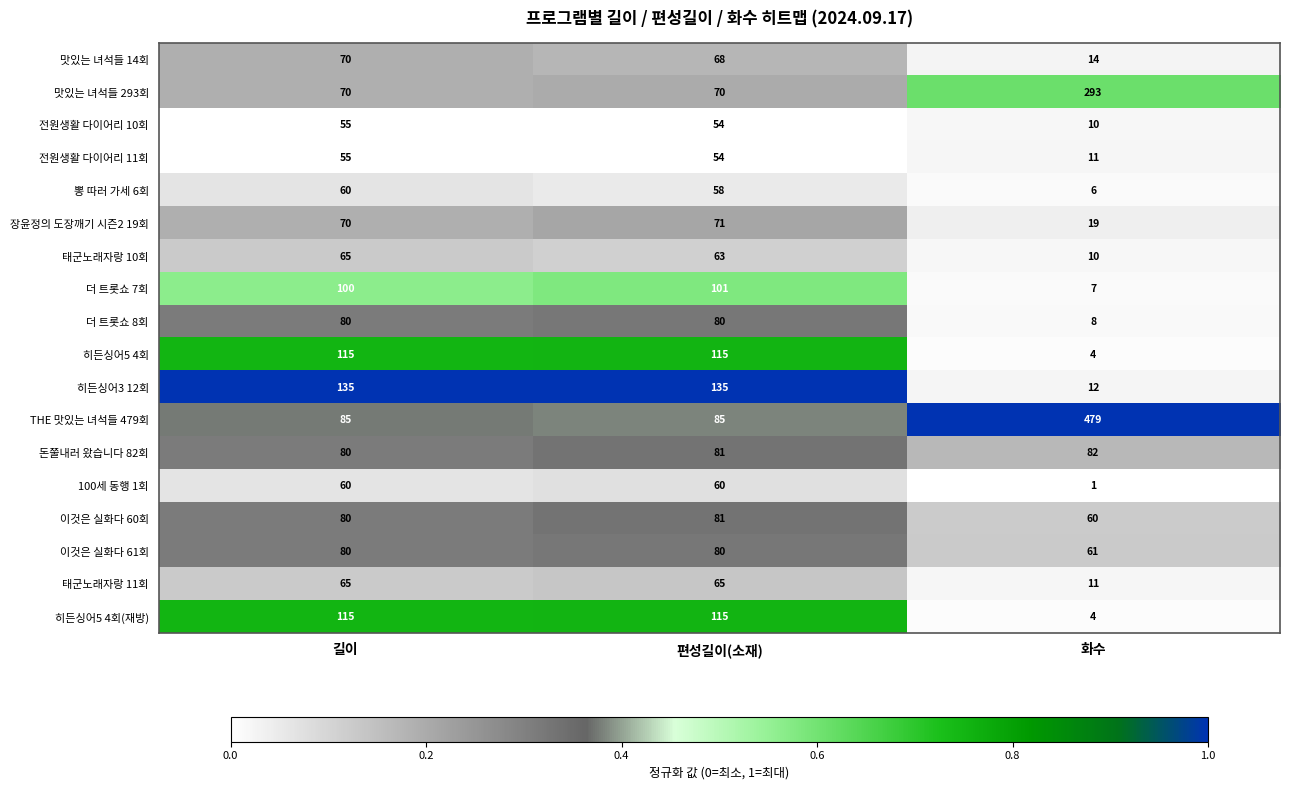

What is the difference between the highest and lowest values at 길이?

80